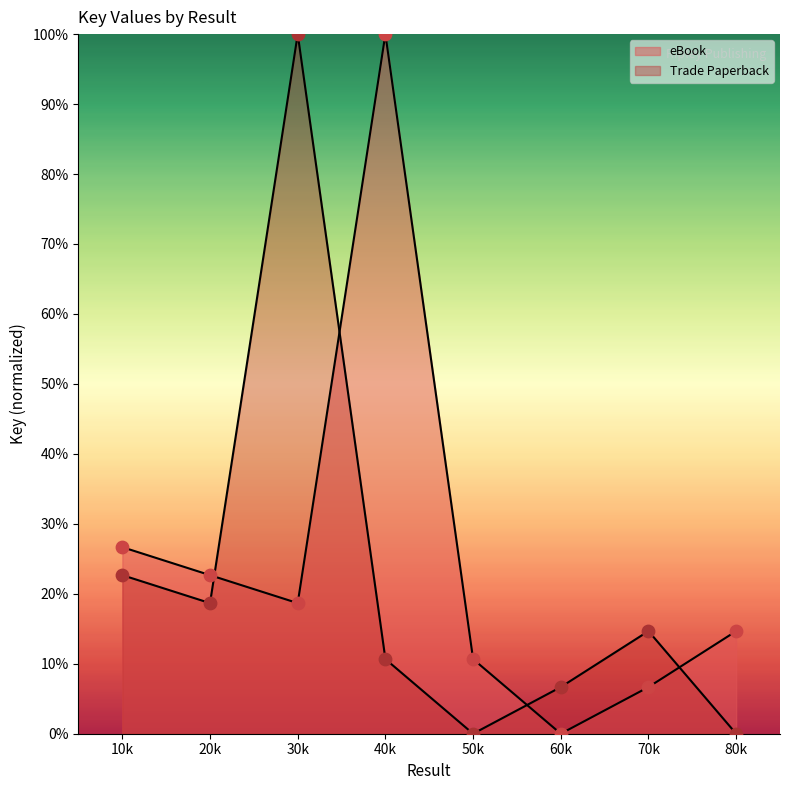

How many lines are shown in the chart?

2